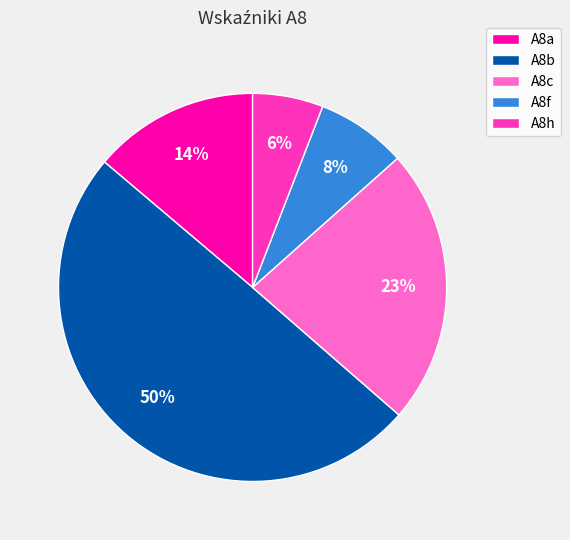

Count the number of slices in the pie.

5